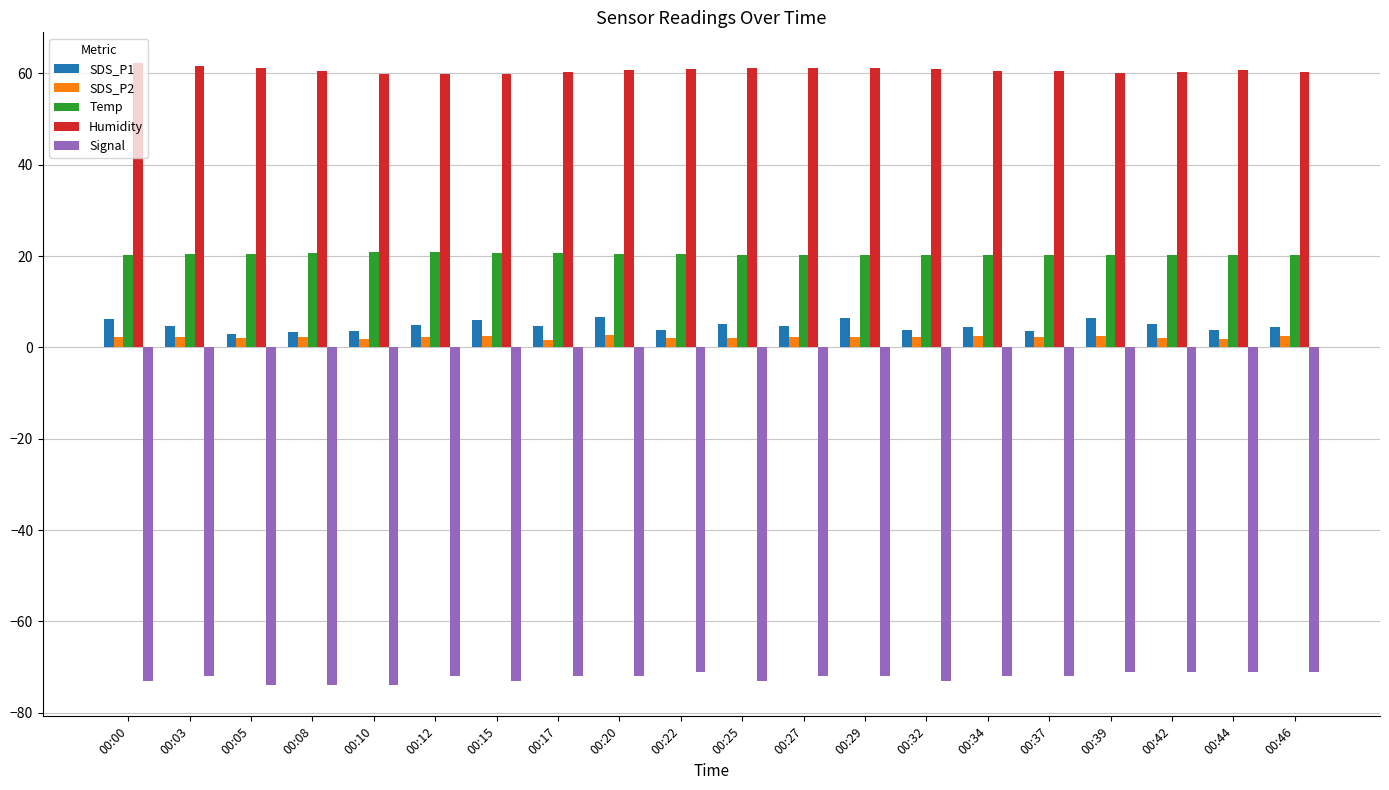

Are the bars grouped side by side (vs. stacked)?

Yes